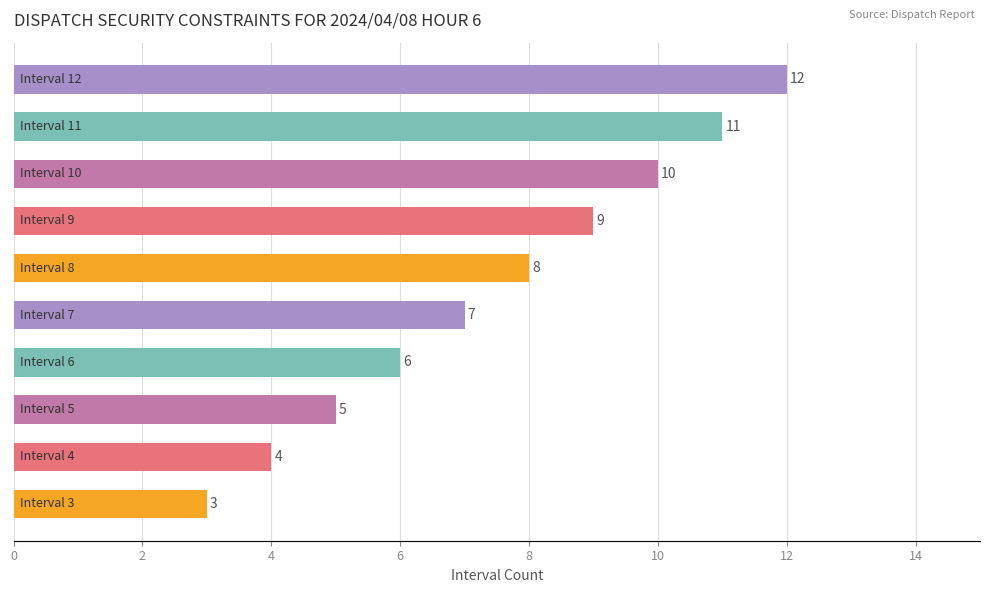

Count the values in the range 5 to 10.

6